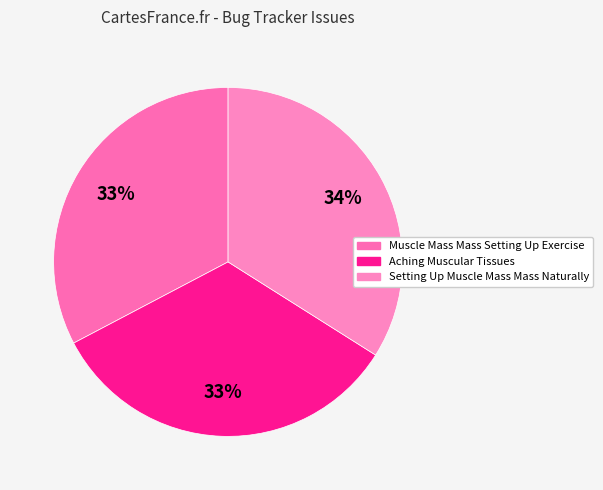

Is the sum of Setting Up Muscle Mass Mass Naturally and Aching Muscular Tissues greater than half?

Yes